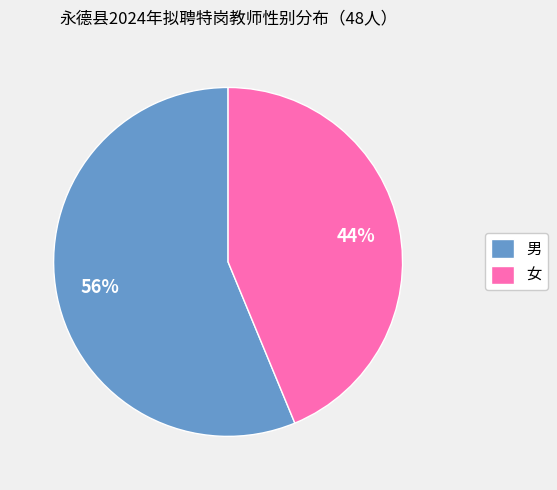

Does 女 represent more than half of the total?

No